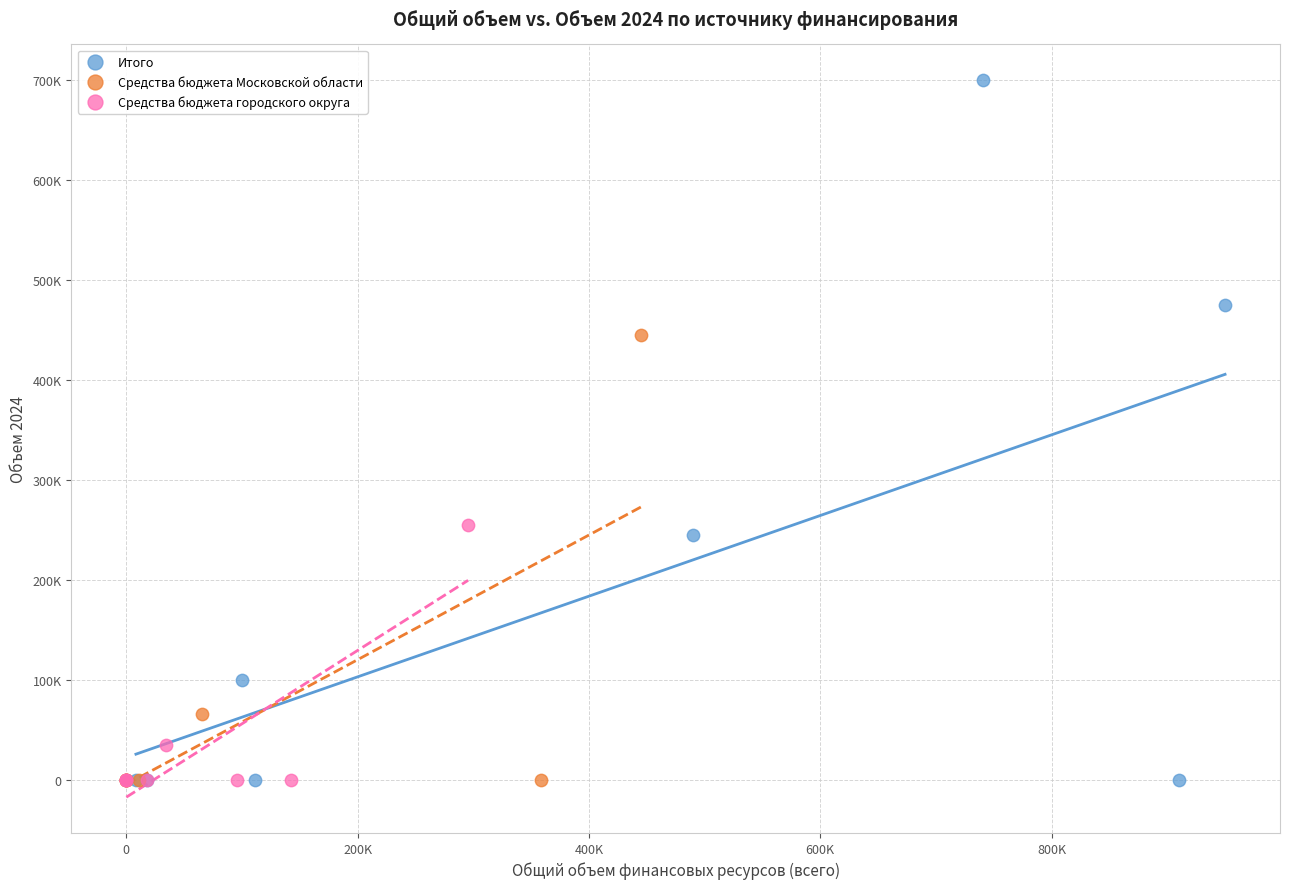

Which series contains the highest Y value?

Итого